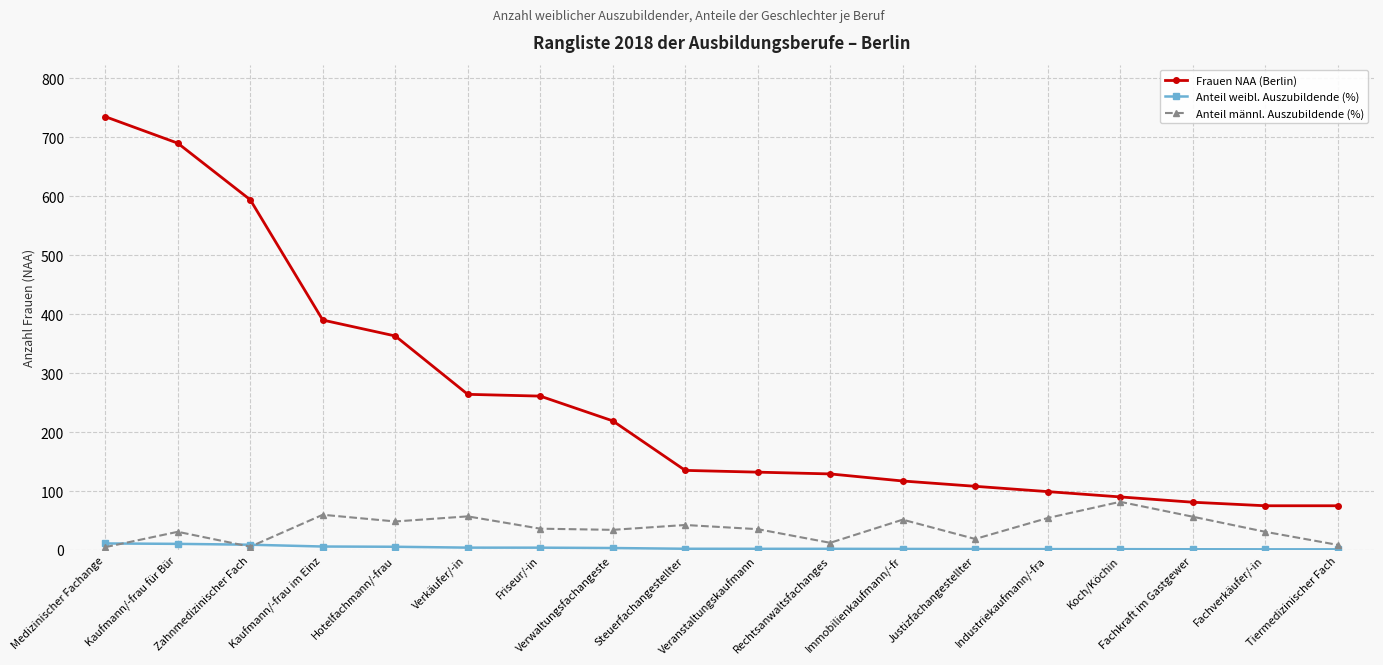

What is the sum of the Anteil männl. Auszubildende (%) values at Veranstaltungskaufmann and Tiermedizinischer Fach?

43.9